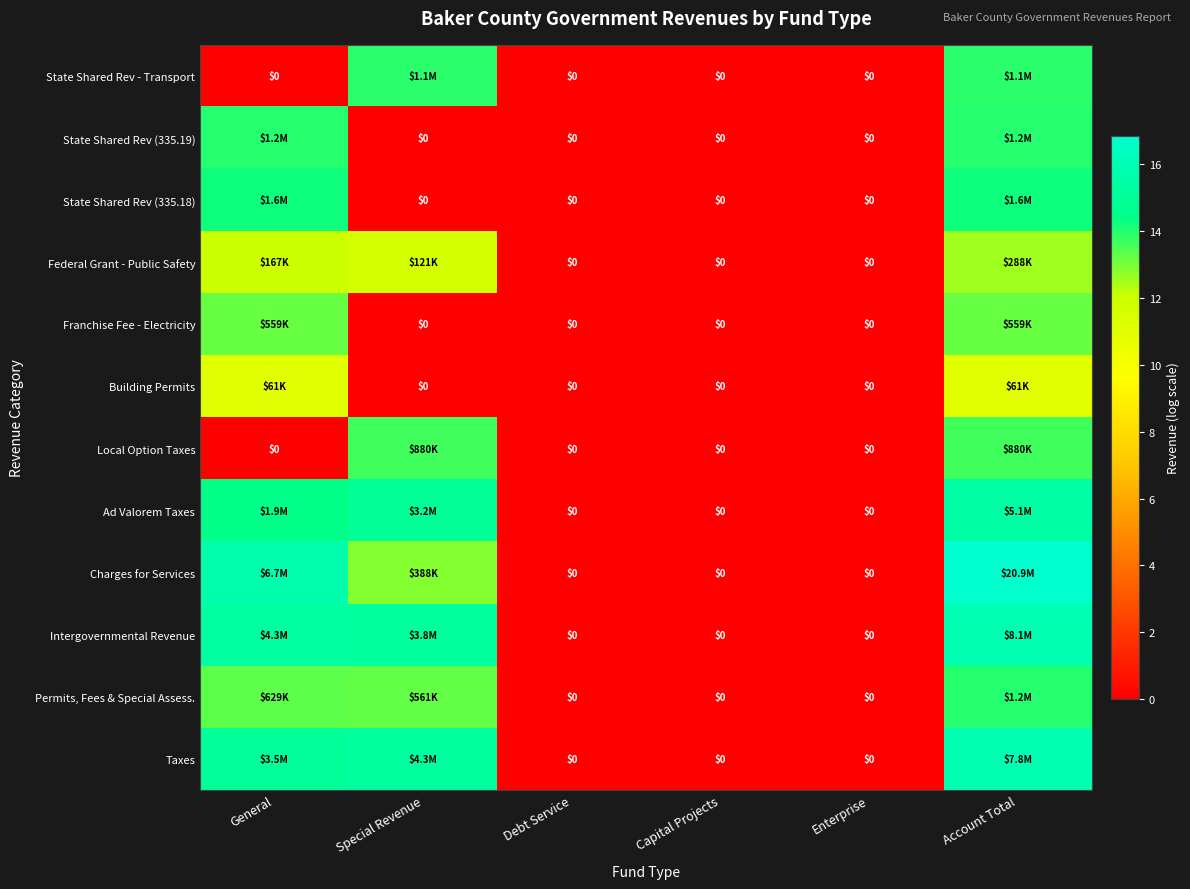

Is the value of Intergovernmental Revenue at Capital Projects greater than the value of Franchise Fee - Electricity at Debt Service?

No